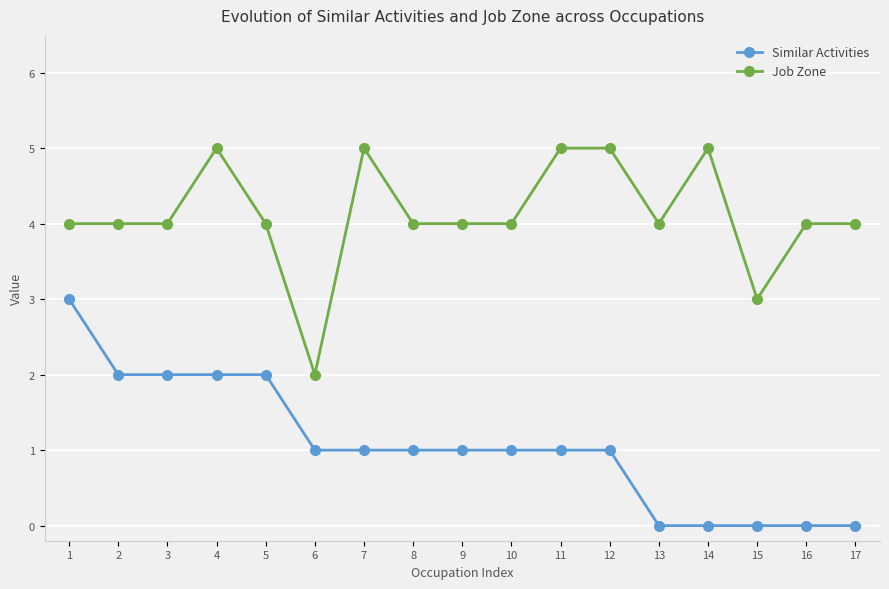

The Similar Activities series shows -2 at 17. True or false?

False